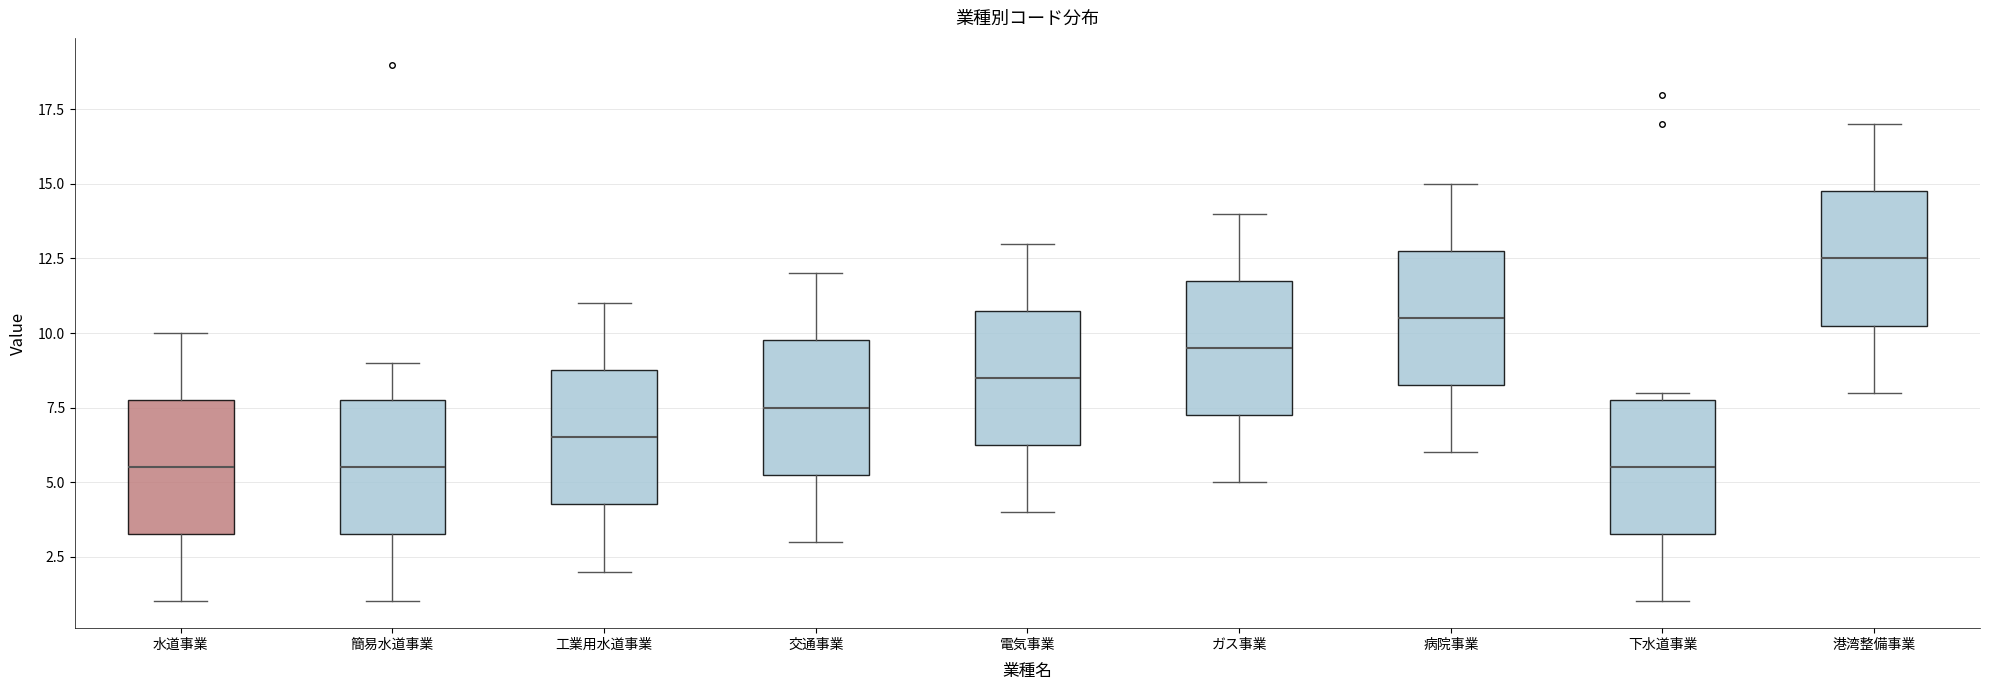

Reading left to right, read every box against the y-axis: the position of its median line, the range the box covers, and the ends of its whiskers. The values are not printed on the chart, so give them approximately, as read against the axis.

水道事業: median 5.5, box 3.5 to 8.0, whiskers 1.0 to 10.0
簡易水道事業: median 5.5, box 3.5 to 8.0, whiskers 1.0 to 9.0
工業用水道事業: median 6.5, box 4.5 to 9.0, whiskers 2.0 to 11.0
交通事業: median 7.5, box 5.5 to 10.0, whiskers 3.0 to 12.0
電気事業: median 8.5, box 6.5 to 11.0, whiskers 4.0 to 13.0
ガス事業: median 9.5, box 7.5 to 12.0, whiskers 5.0 to 14.0
病院事業: median 10.5, box 8.5 to 13.0, whiskers 6.0 to 15.0
下水道事業: median 5.5, box 3.5 to 8.0, whiskers 1.0 to 8.0 (just above the box's upper edge)
港湾整備事業: median 12.5, box 10.5 to 15.0, whiskers 8.0 to 17.0